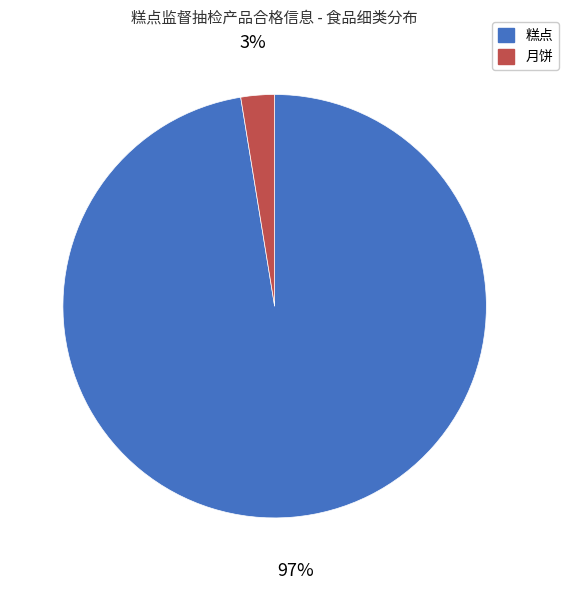

Combined, do 月饼 and 糕点 account for over 50%?

Yes